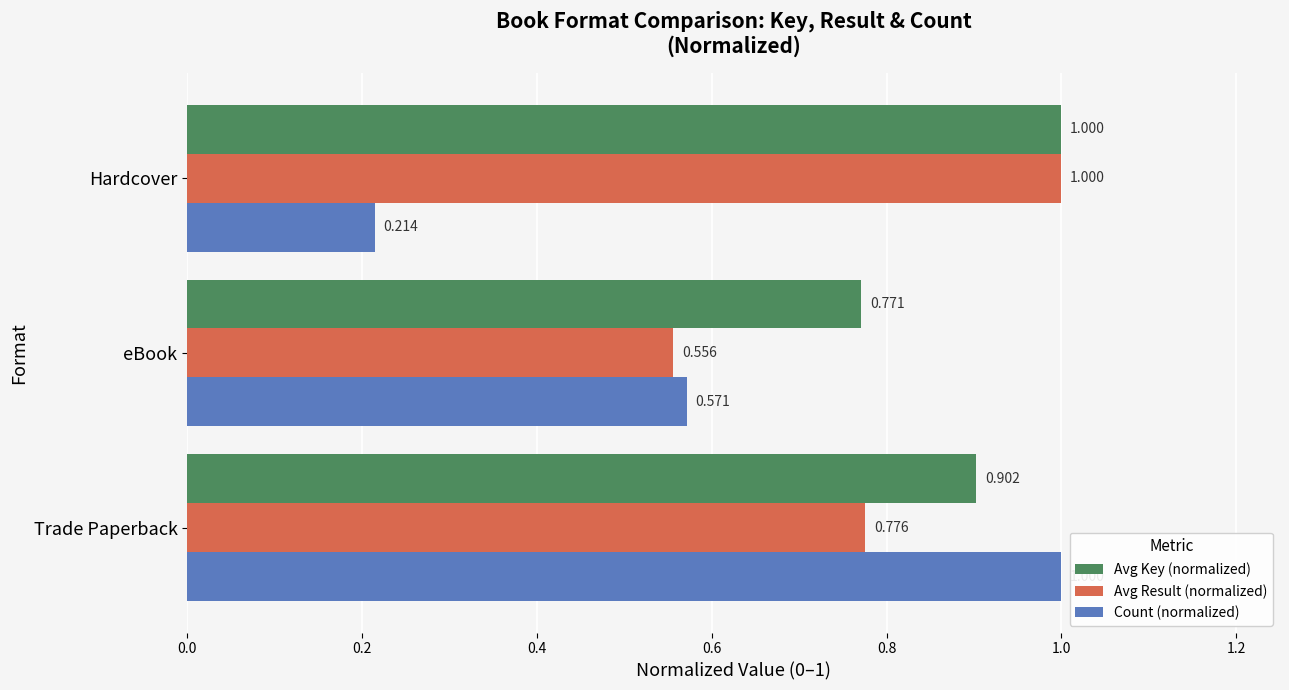

How many series are shown in this chart?

3